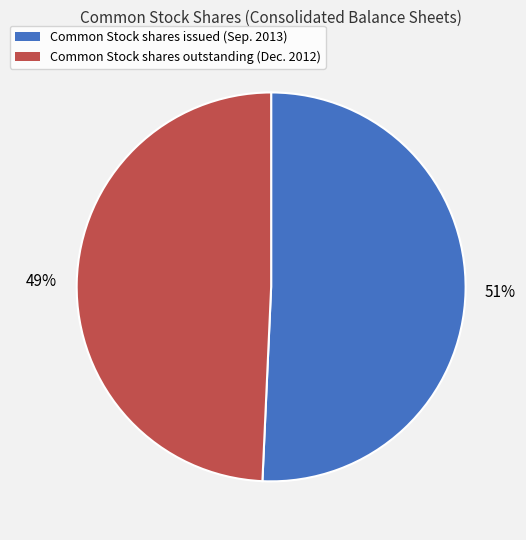

To the nearest percent, what is the average slice percentage?

50%